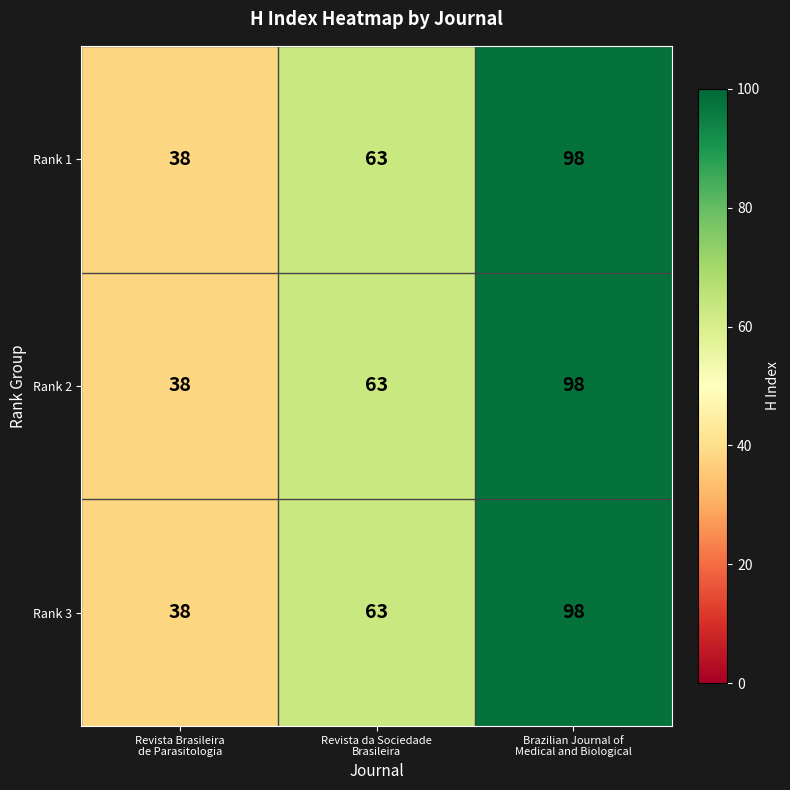

Which label corresponds to the smallest value in the chart?

Revista Brasileira
de Parasitologia